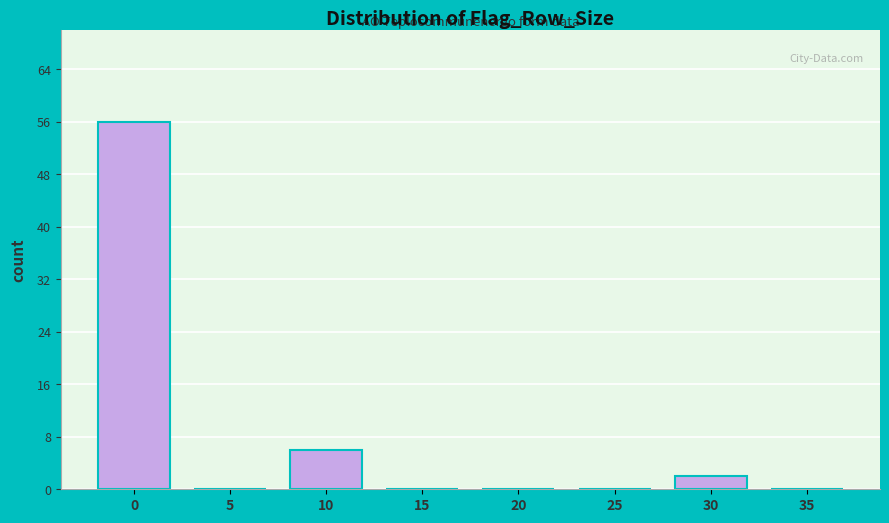

Reading right to left, list all the values displayed in this chart.

35=0	30=2	25=0	20=0	15=0	10=6	5=0	0=56